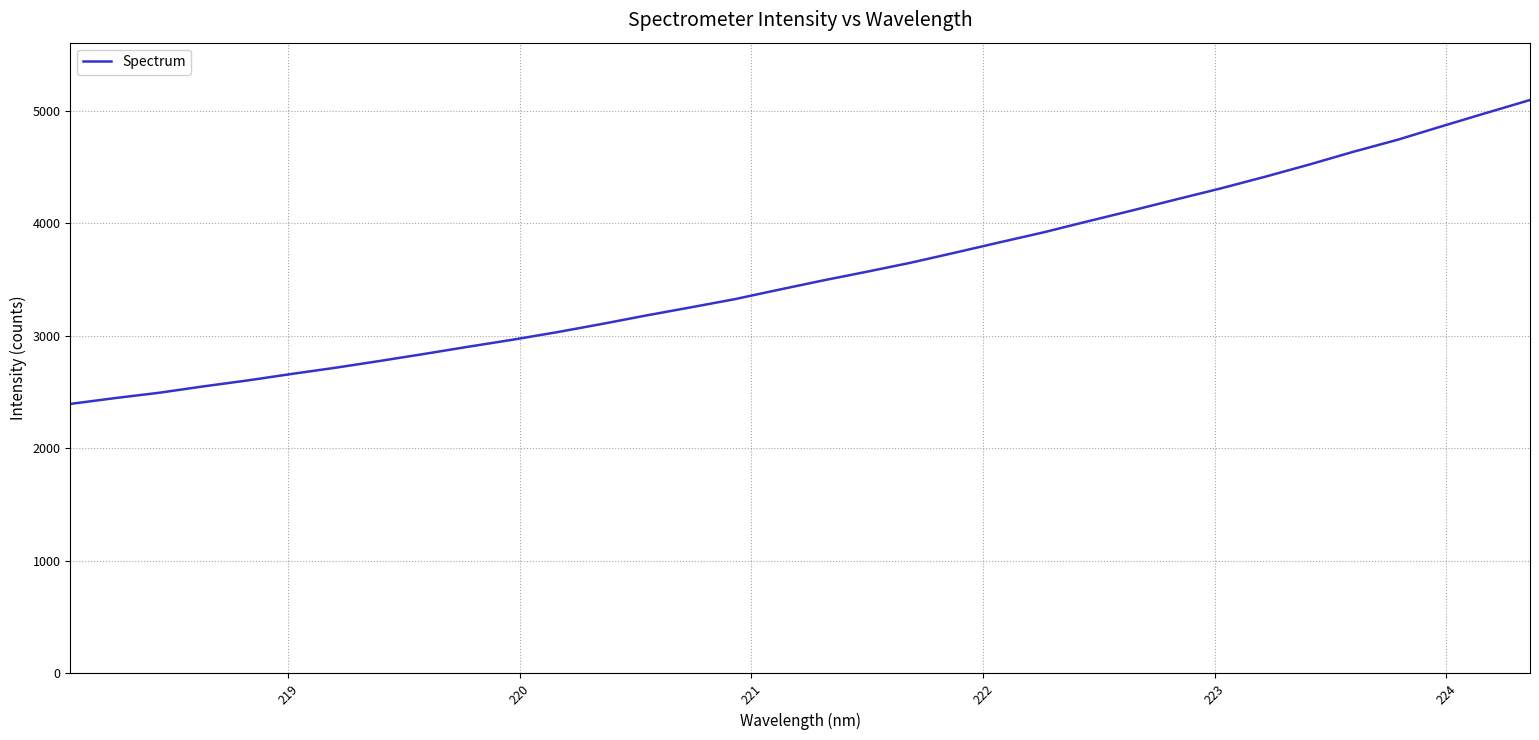

What is the minimum value shown in the chart?

2394.2